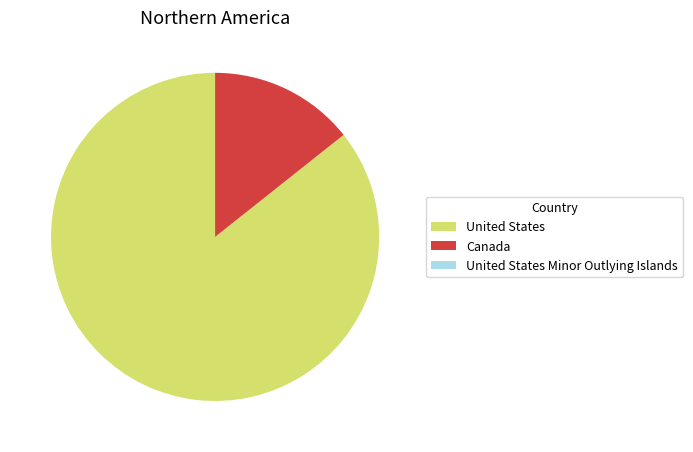

Is it true that Canada is 14% of the pie?

True